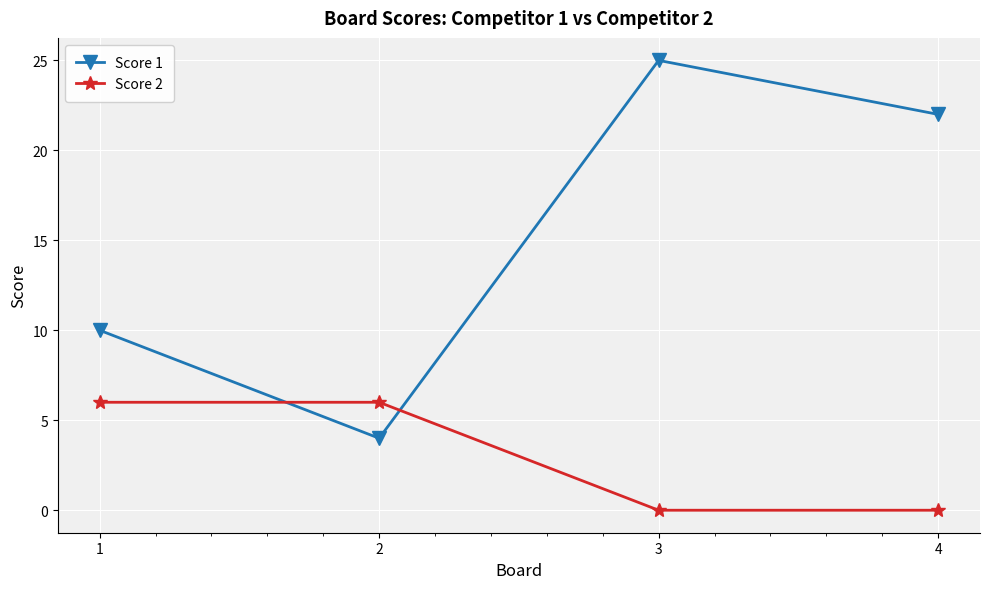

What is the sum of all Score 1 values?

61